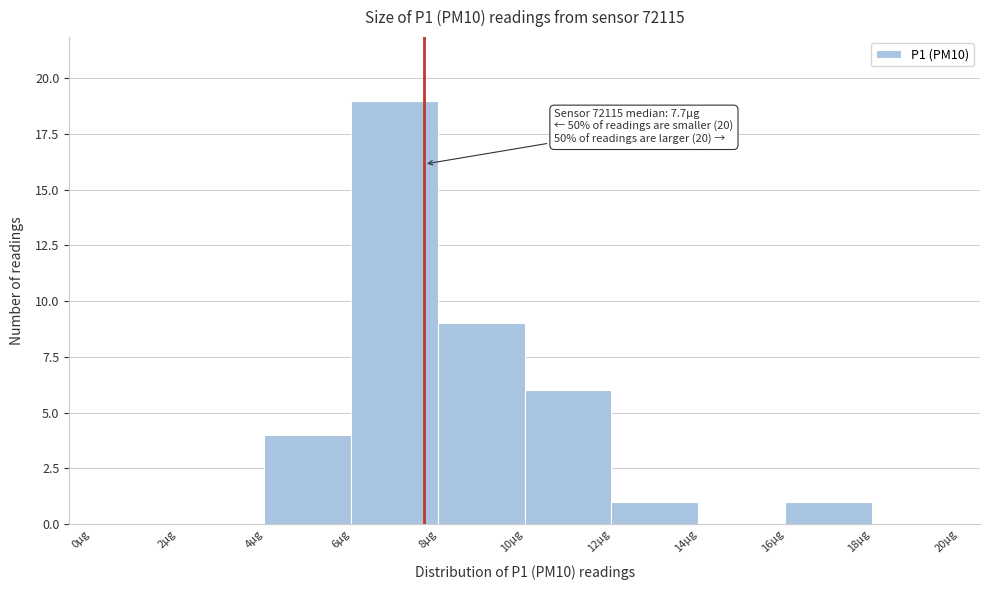

Over which range of the x-axis is the bar tallest?

6 to 8